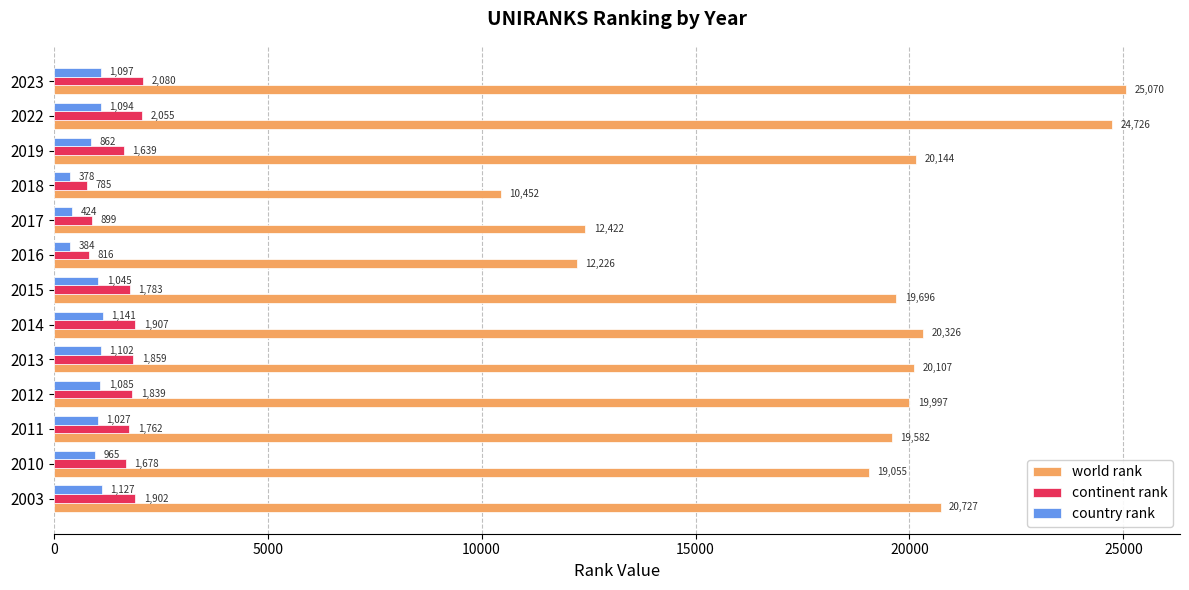

Which series has the largest total across all categories?

world rank